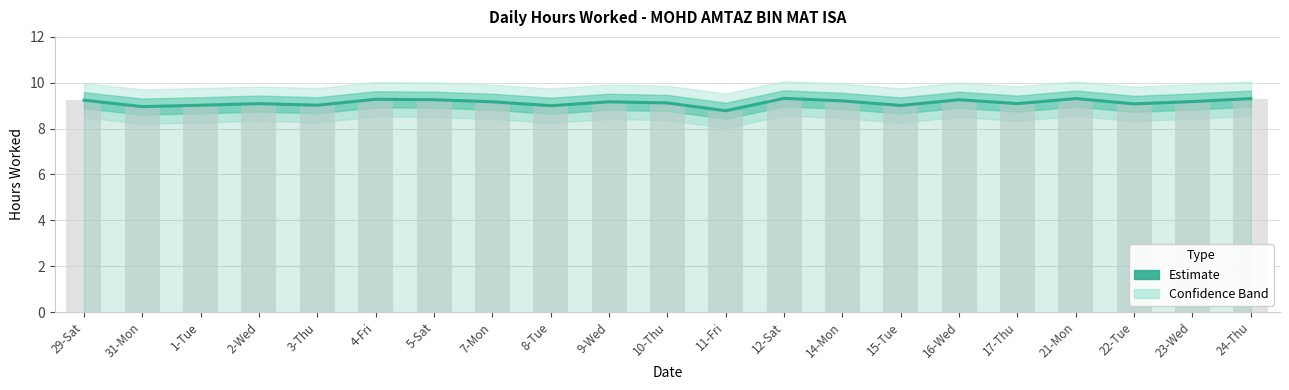

Reading left to right, extract all data points from this chart.

9.2	9.0	9.0	9.1	9.0	9.3	9.3	9.2	9.0	9.2	9.1	8.8	9.3	9.2	9.0	9.3	9.1	9.3	9.1	9.2	9.3